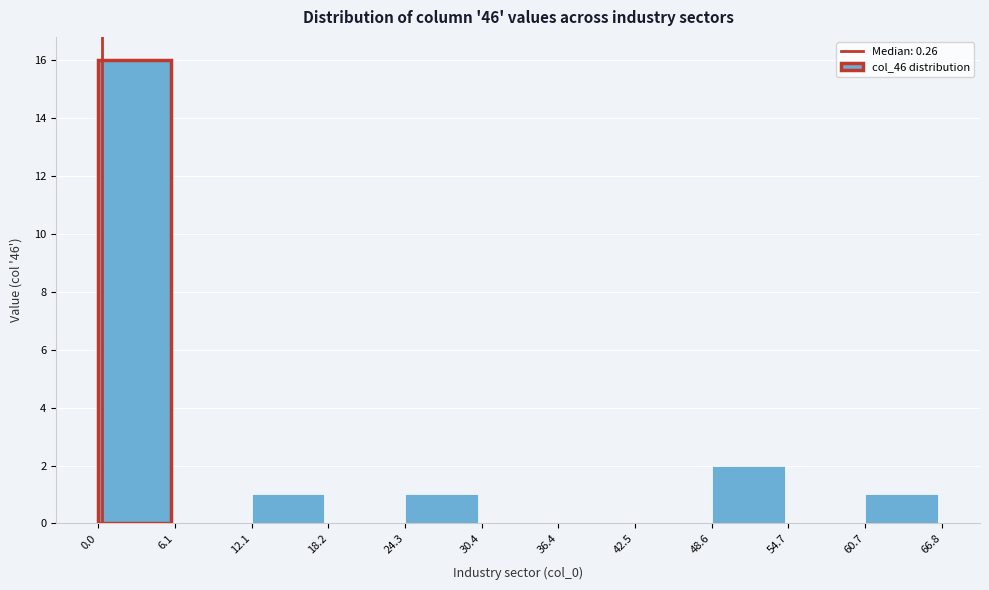

Reading left to right, list every bar in this chart as the range it spans on the x-axis followed by its height. The values are not printed on the chart, so give them approximately, as read against the axis.

0.0 to 6.1: 16
6.1 to 12.1: 0
12.1 to 18.2: 1
18.2 to 24.3: 0
24.3 to 30.4: 1
30.4 to 36.4: 0
36.4 to 42.5: 0
42.5 to 48.6: 0
48.6 to 54.7: 2
54.7 to 60.7: 0
60.7 to 66.8: 1